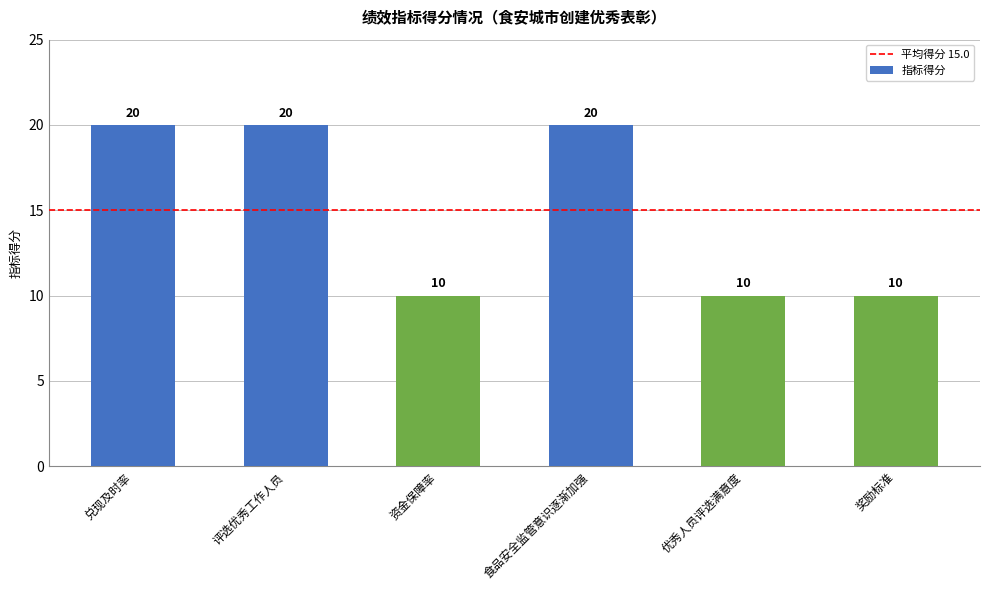

What is the minimum value shown in the chart?

10